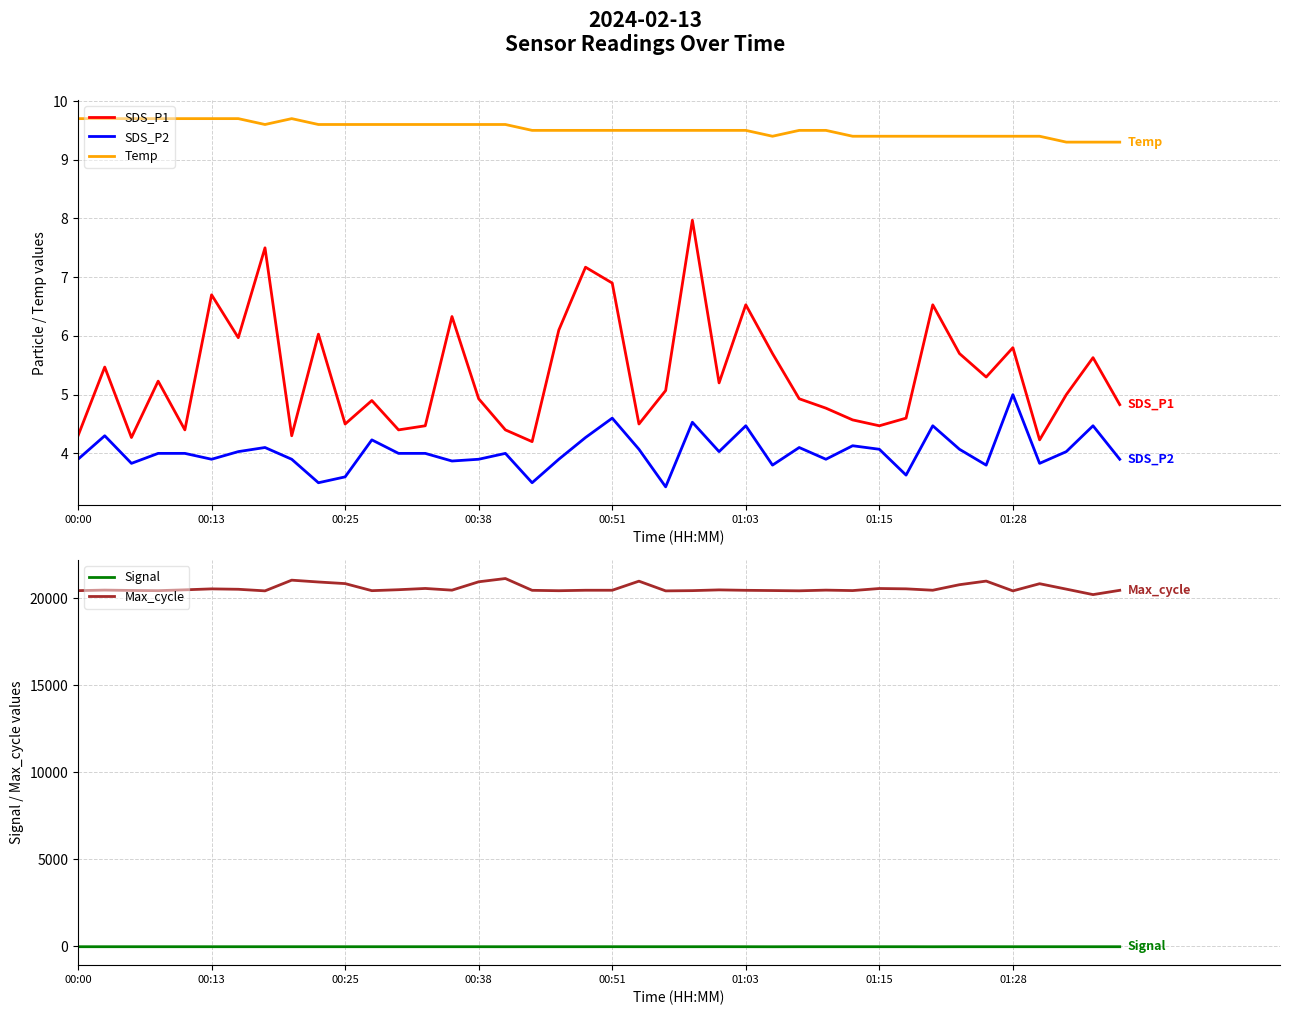

How many lines are shown in the chart?

5